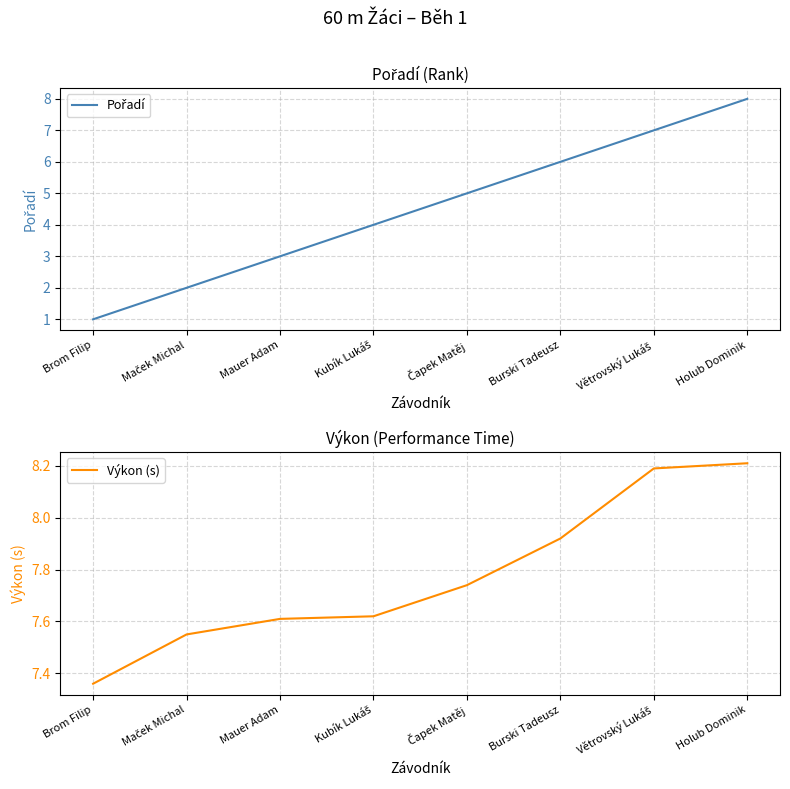

True or false: Výkon (s) has more than 0 points higher than both neighbors.

False